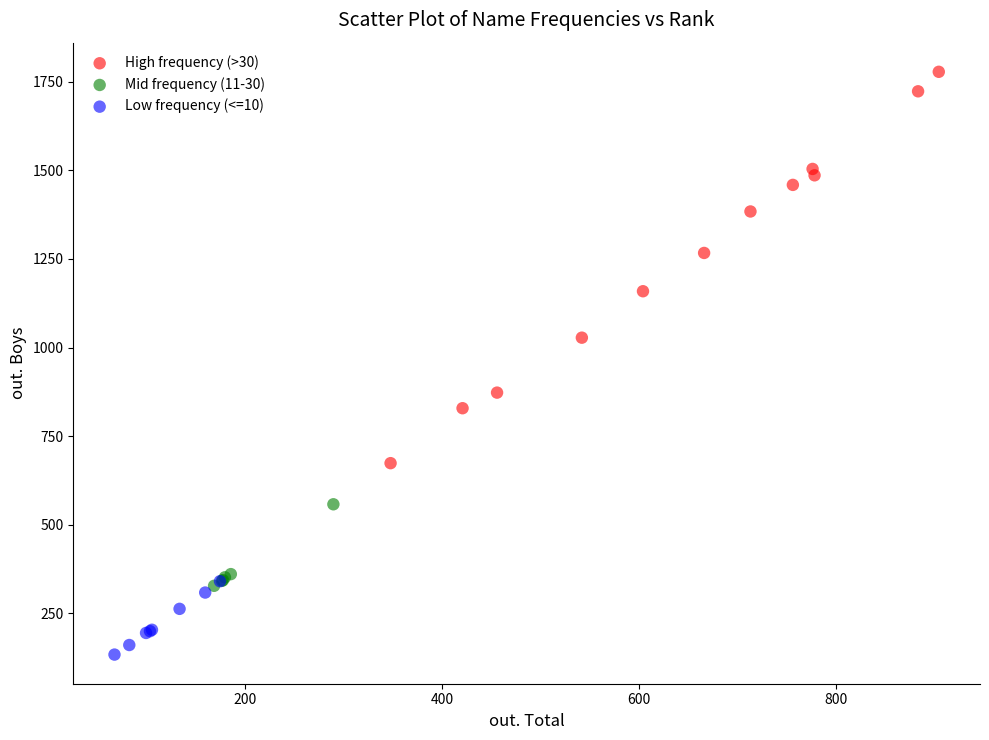

Which series reaches the minimum Y coordinate?

Low frequency (<=10)